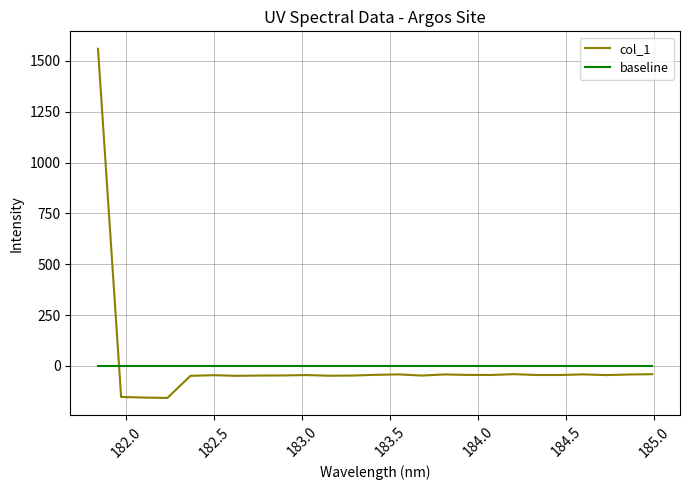

Reading left to right, transcribe all the data shown in this chart.

181.8418=1559.8	181.9732053322=-152.8	182.1045947288=-155.7	182.2359681898=-157.6	182.3673257152=-48.7	182.498667305=-45.6	182.6299929592=-48.8	182.7613026778=-47.4	182.8925964608=-46.9	183.0238743082=-45.0	183.15513622=-48.3	183.2863821962=-47.4	183.4176122368=-44.0	183.5488263418=-41.7	183.6800245112=-47.5	183.811206745=-42.0	183.9423730432=-44.3	184.0735234058=-44.7	184.2046578328=-40.6	184.3357763242=-44.8	184.46687888=-44.7	184.5979655002=-41.7	184.7290361848=-45.2	184.8600909338=-42.3	184.9911297472=-40.8